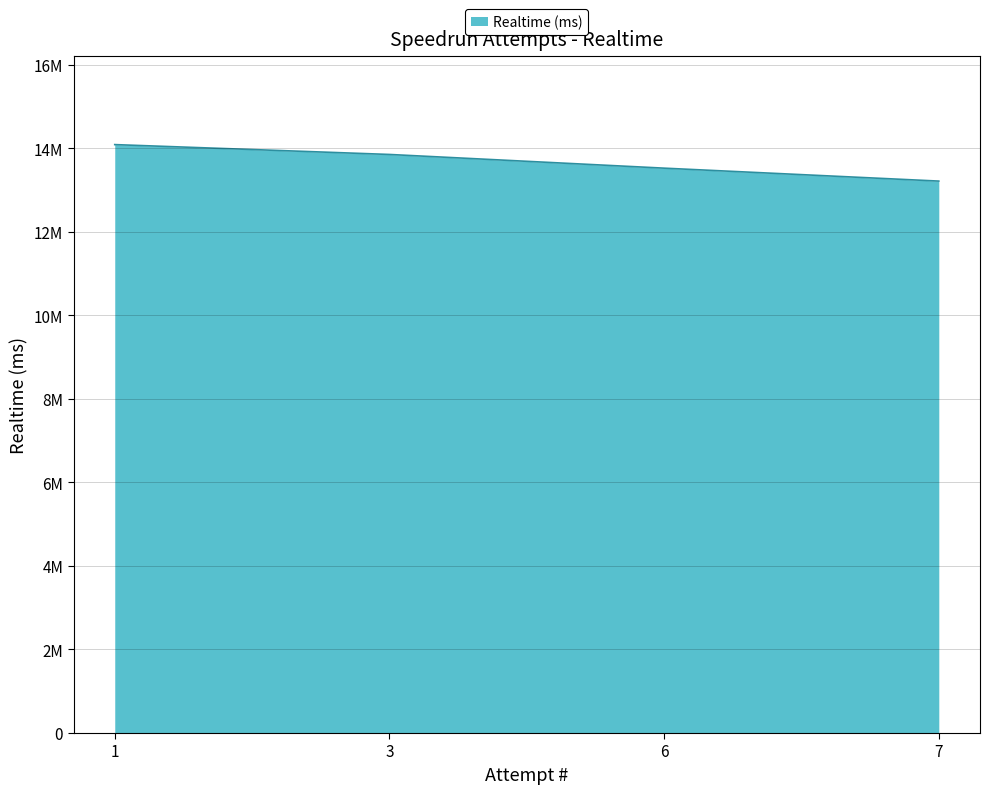

Does the chart display data point markers on the line(s)?

No